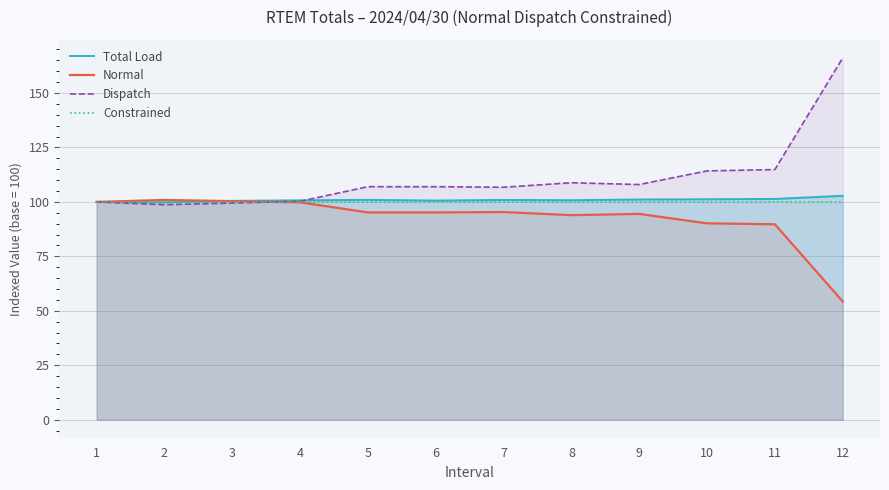

The value of Dispatch at 9 is 187.2. True or false?

False